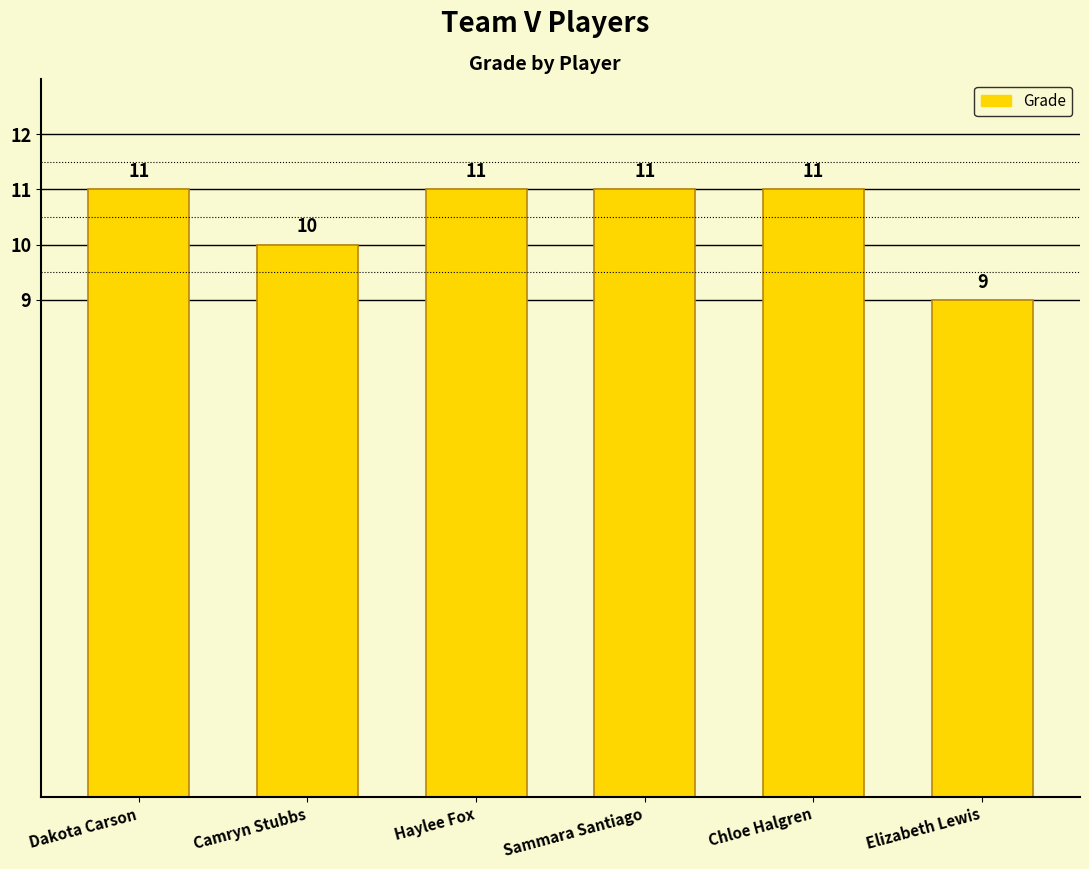

Between Elizabeth Lewis and Chloe Halgren, which is larger?

Chloe Halgren